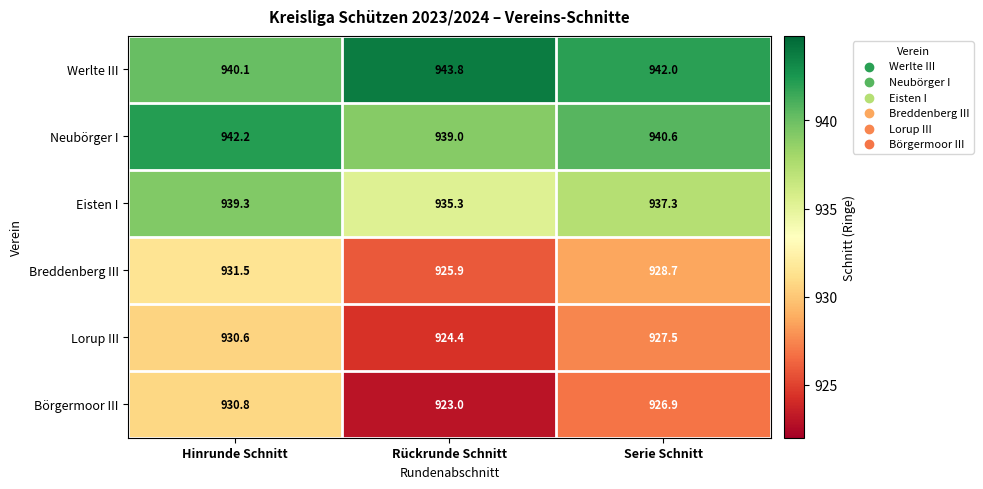

Count the number of data series in this chart.

6